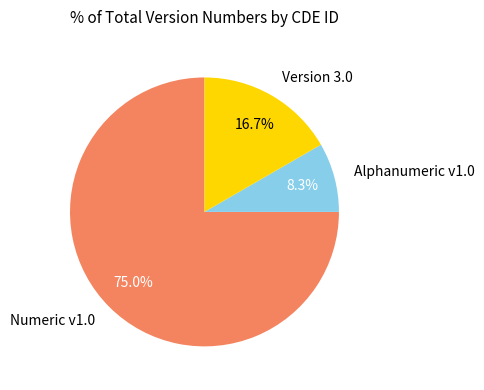

Which slice is the largest?

Numeric v1.0